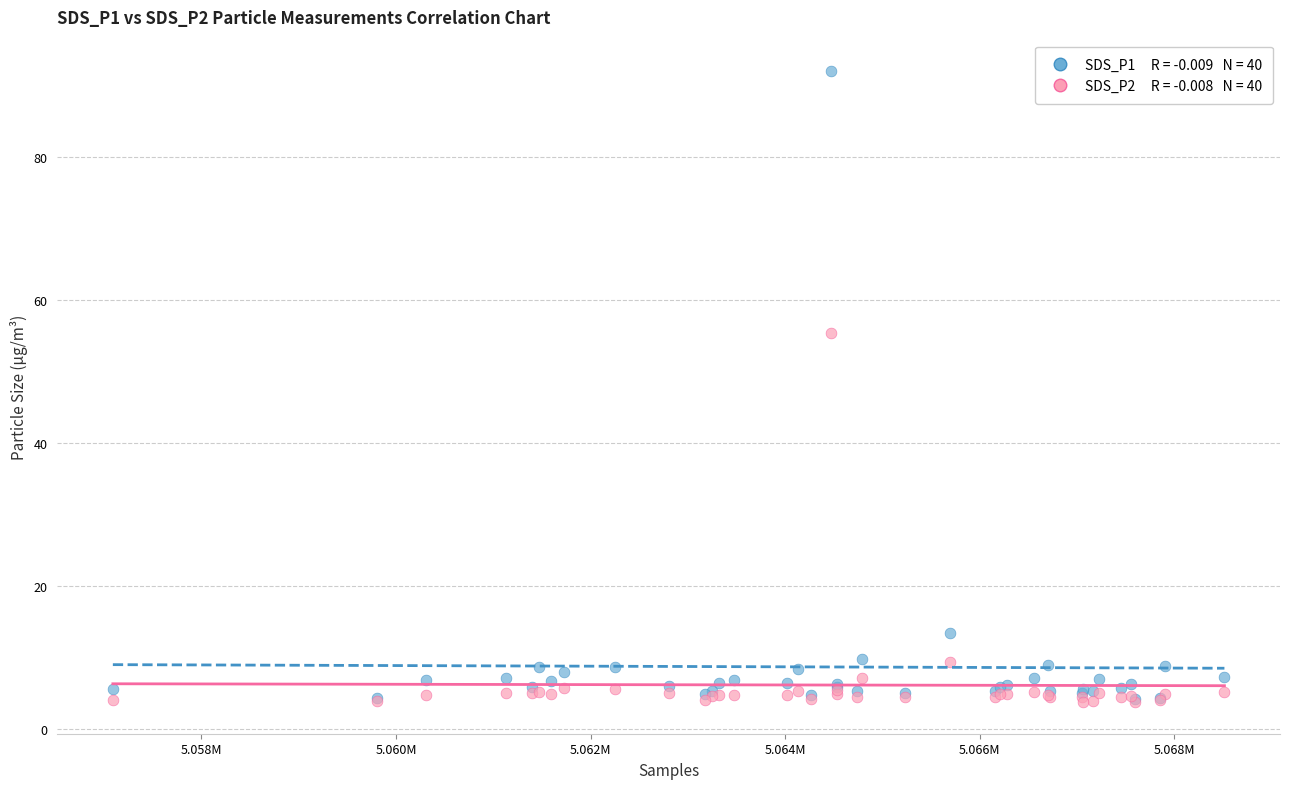

Across all series, what Y value is closest to 47?

55.4